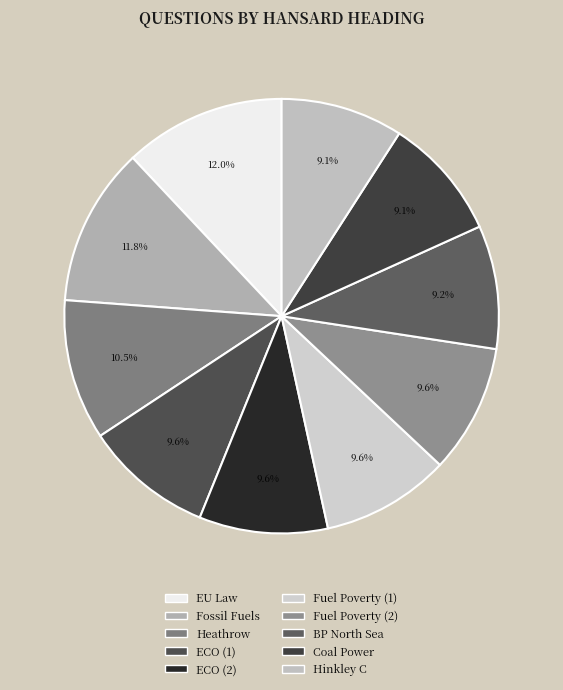

How many segments does this pie chart have?

10